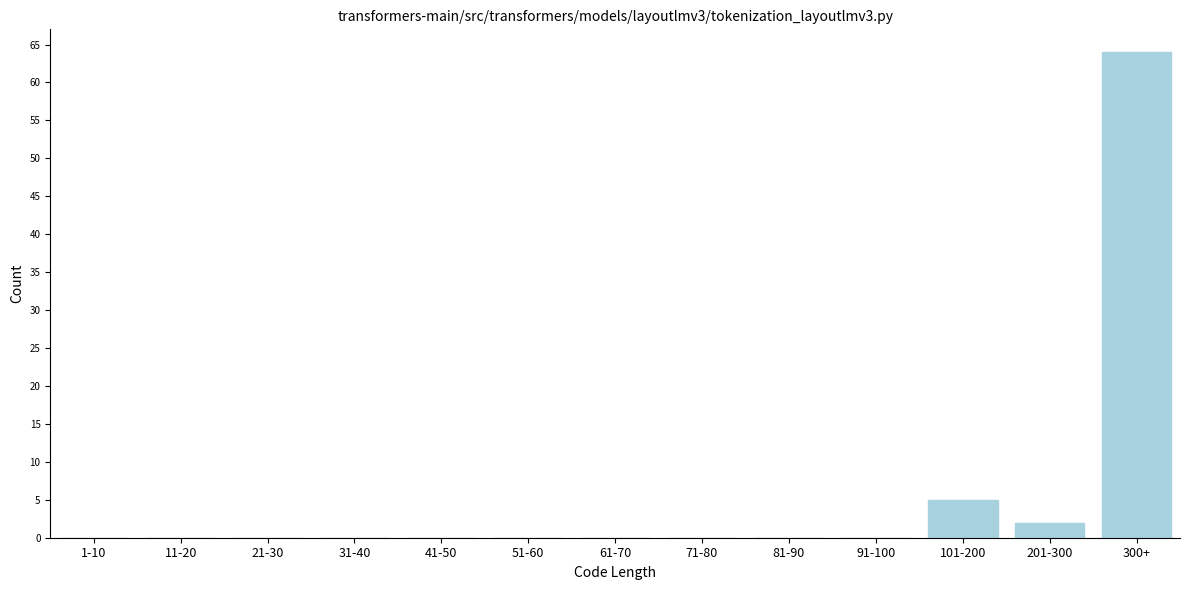

Reading left to right, extract all data points from this chart.

1-10=0	11-20=0	21-30=0	31-40=0	41-50=0	51-60=0	61-70=0	71-80=0	81-90=0	91-100=0	101-200=5	201-300=2	300+=64